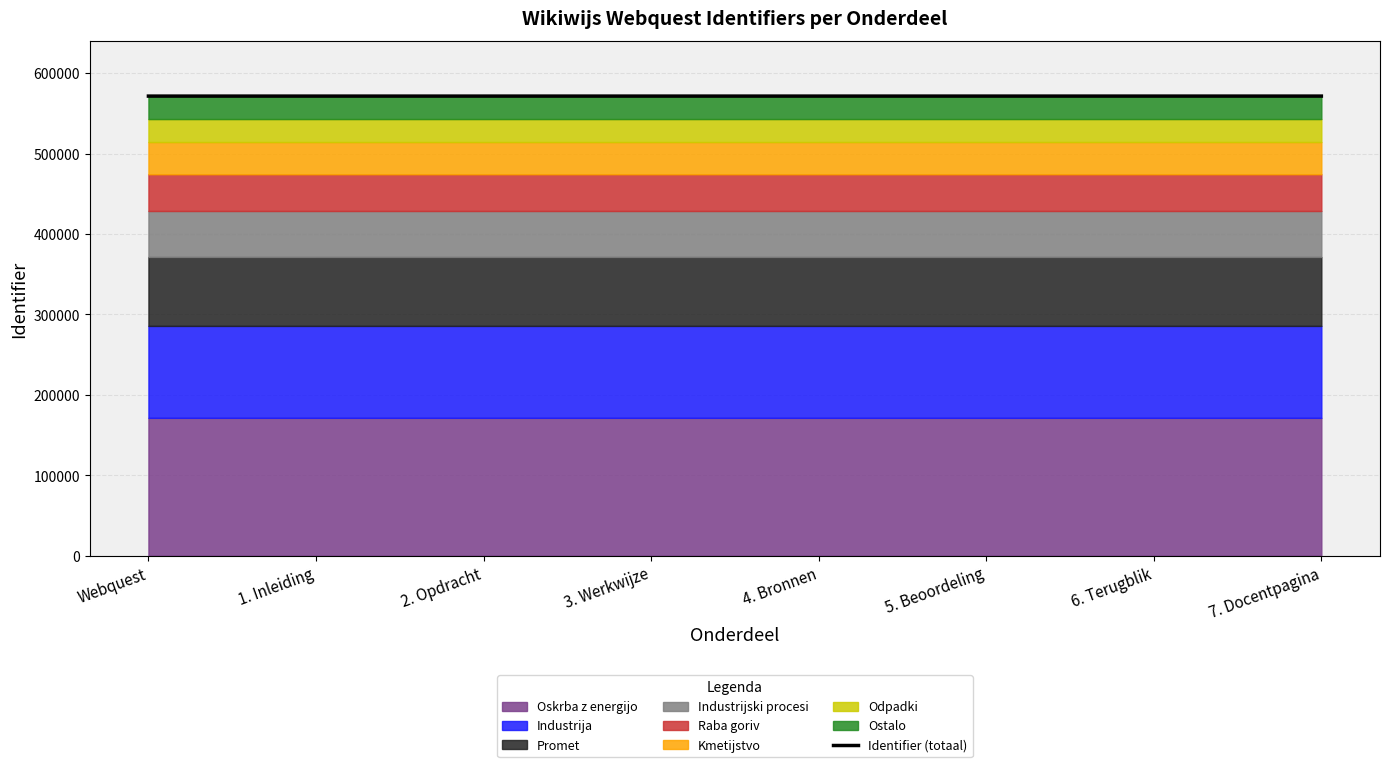

What is the maximum value shown in the chart?

571473